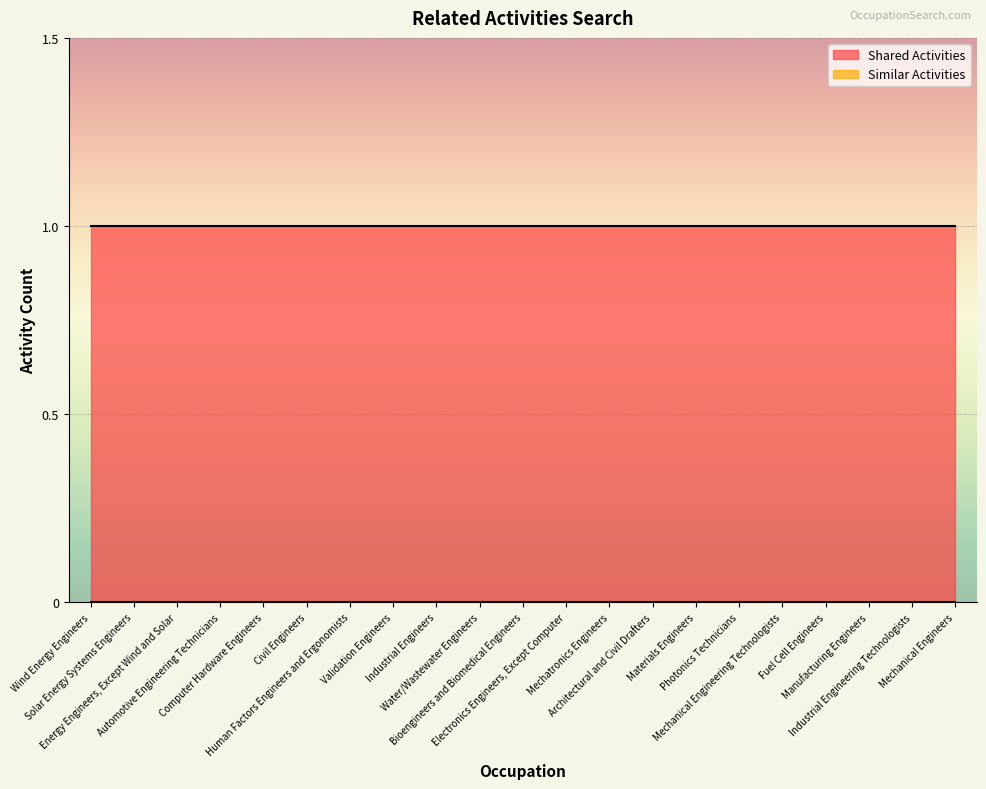

At which category does the chart reach its peak across all series?

Wind Energy Engineers